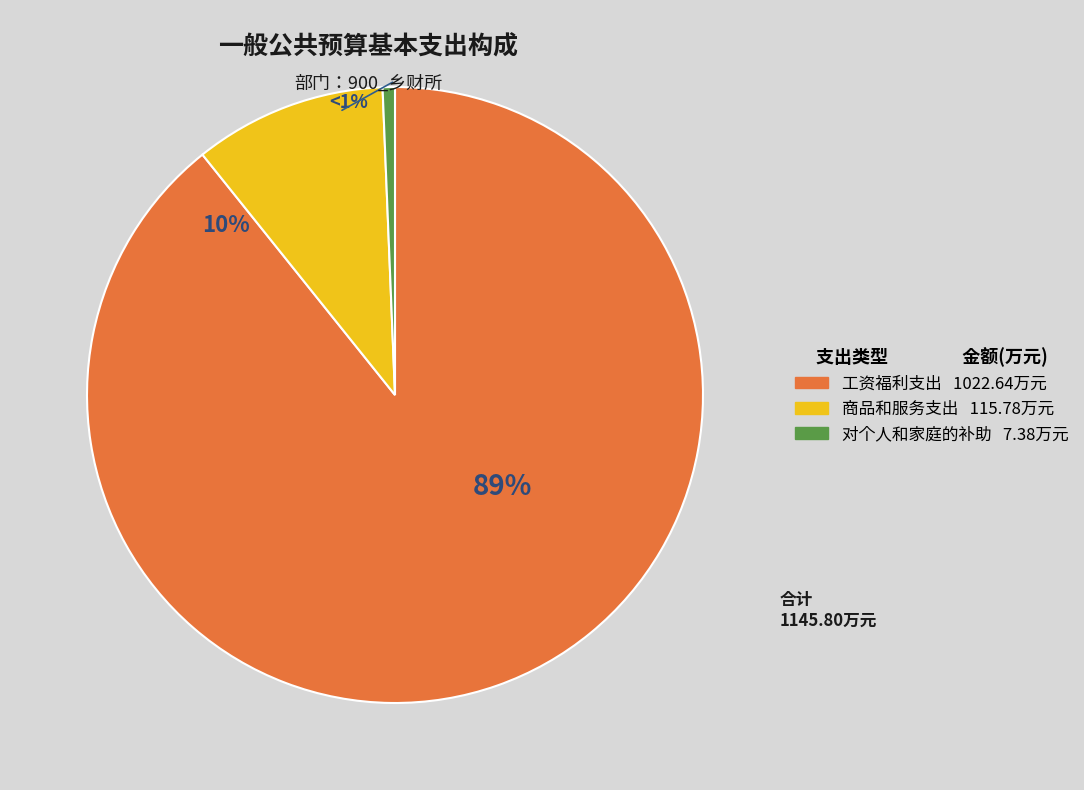

To the nearest percent, what portion does 对个人和家庭的补助 represent?

1%